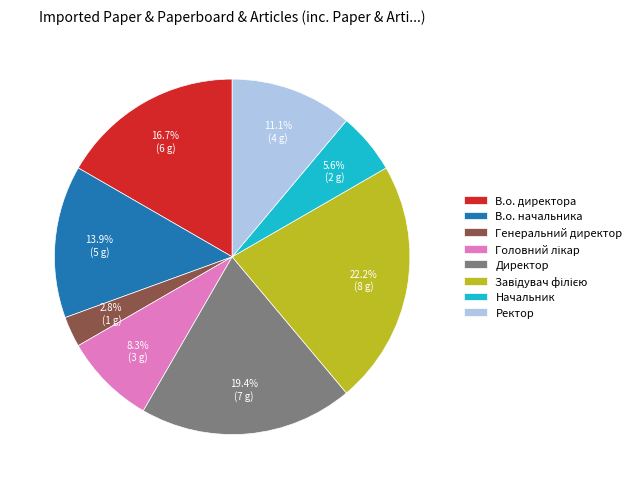

True or false: Генеральний директор accounts for 3% of the total.

True